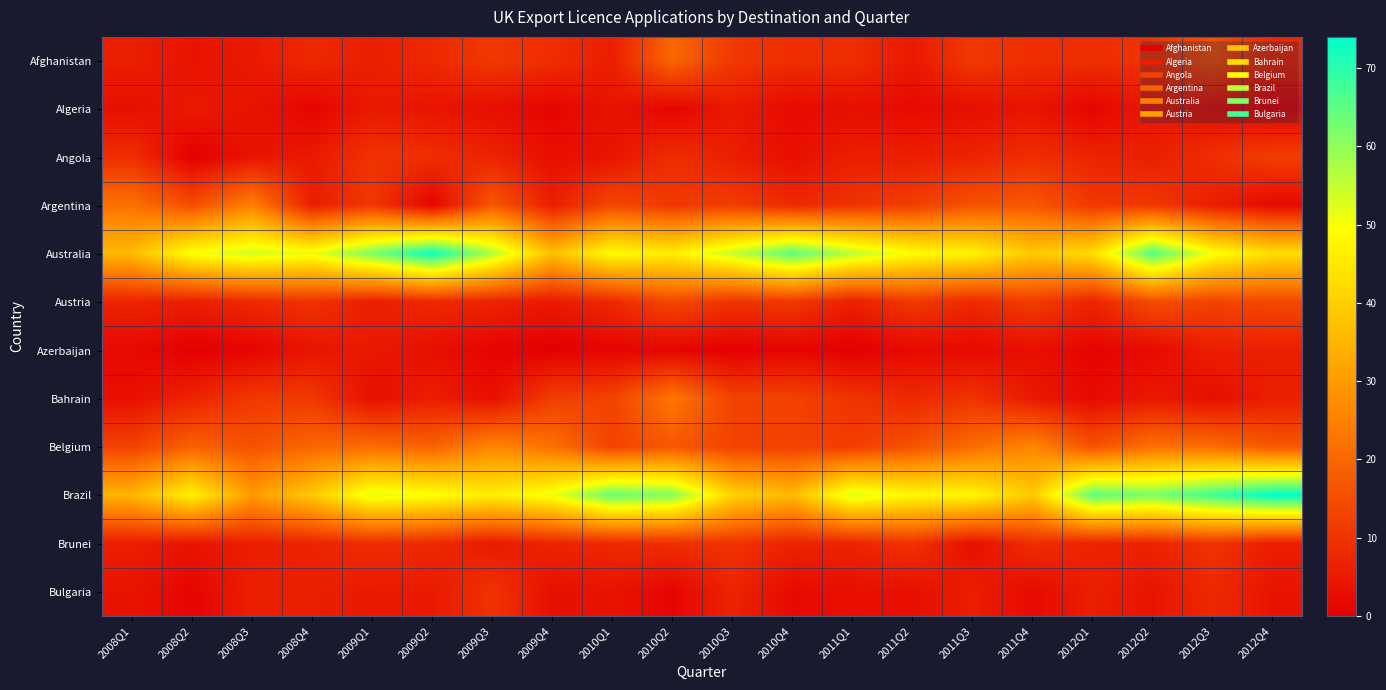

Which series changed the most between 2010Q2 and 2012Q3?

Bahrain